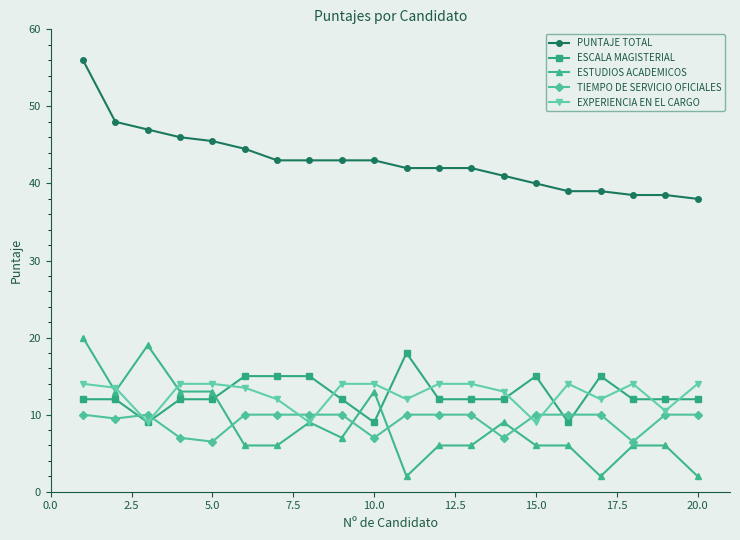

Which series has the largest total across all categories?

PUNTAJE TOTAL